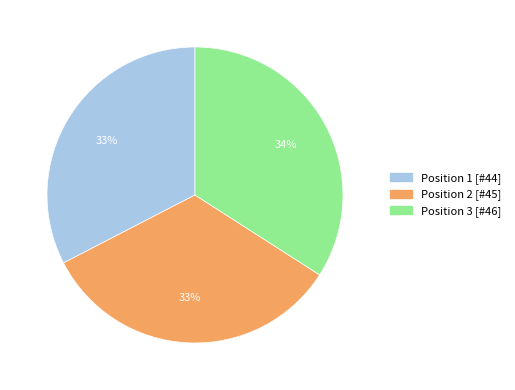

To the nearest percent, what is the difference between the largest and smallest slice percentages?

1%